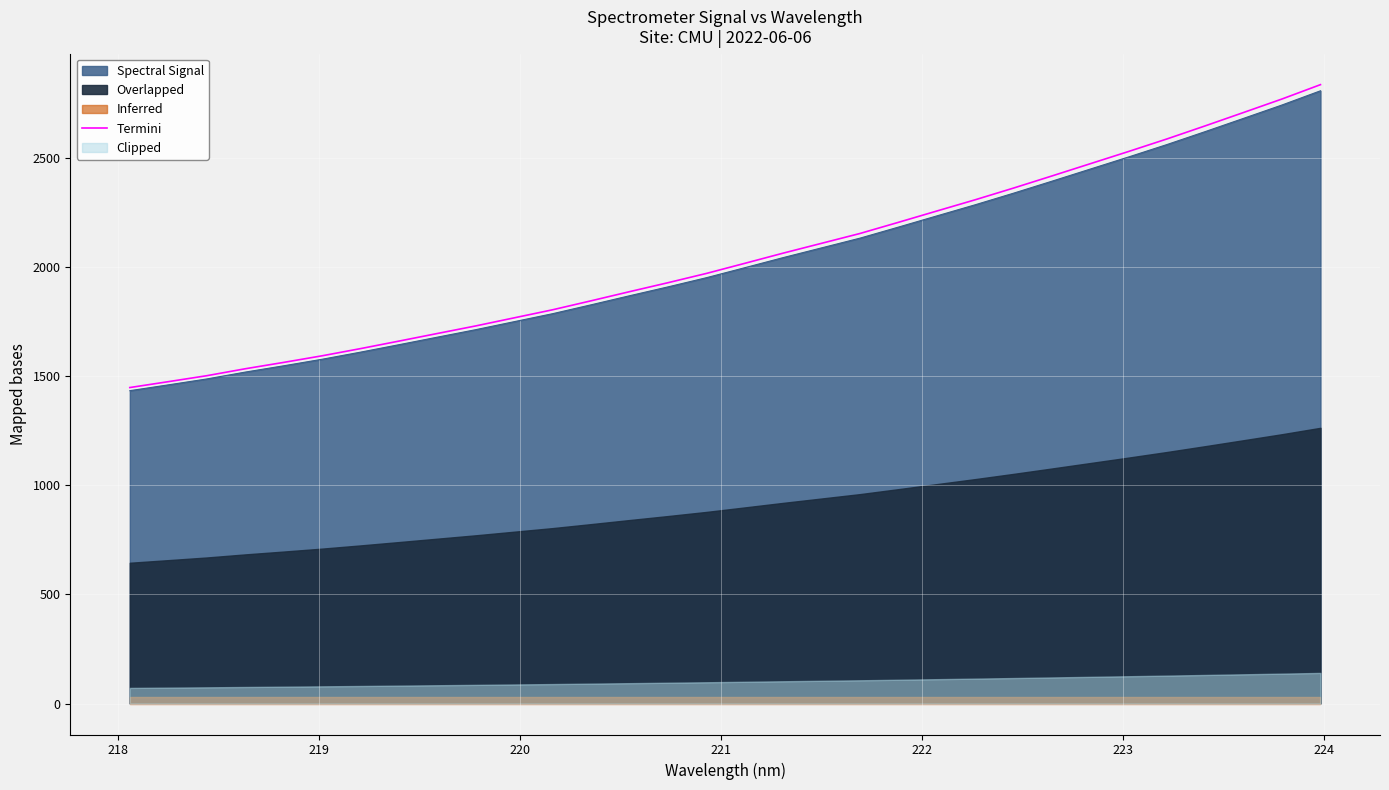

What is the highest value of the Spectral Signal series?

2806.6